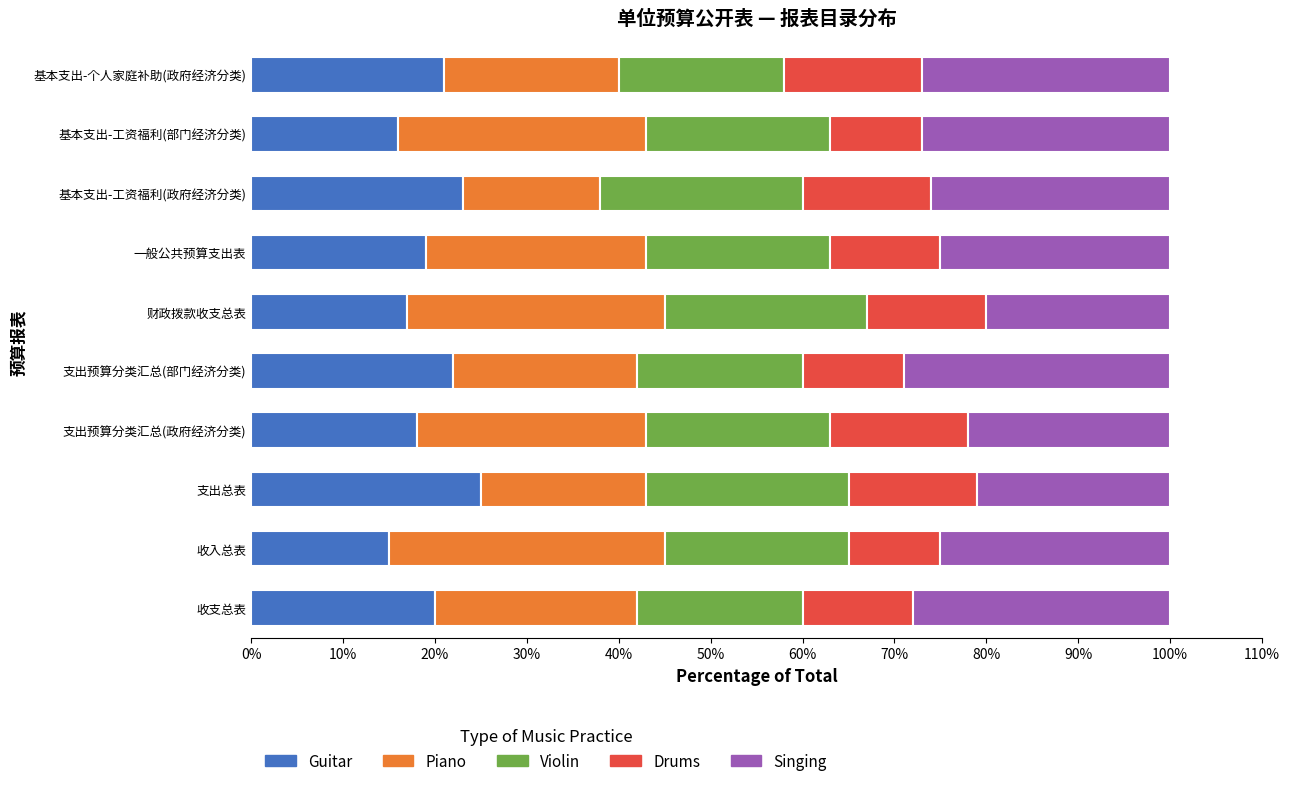

True or false: Guitar has a value of 25 at 支出预算分类汇总(政府经济分类).

False